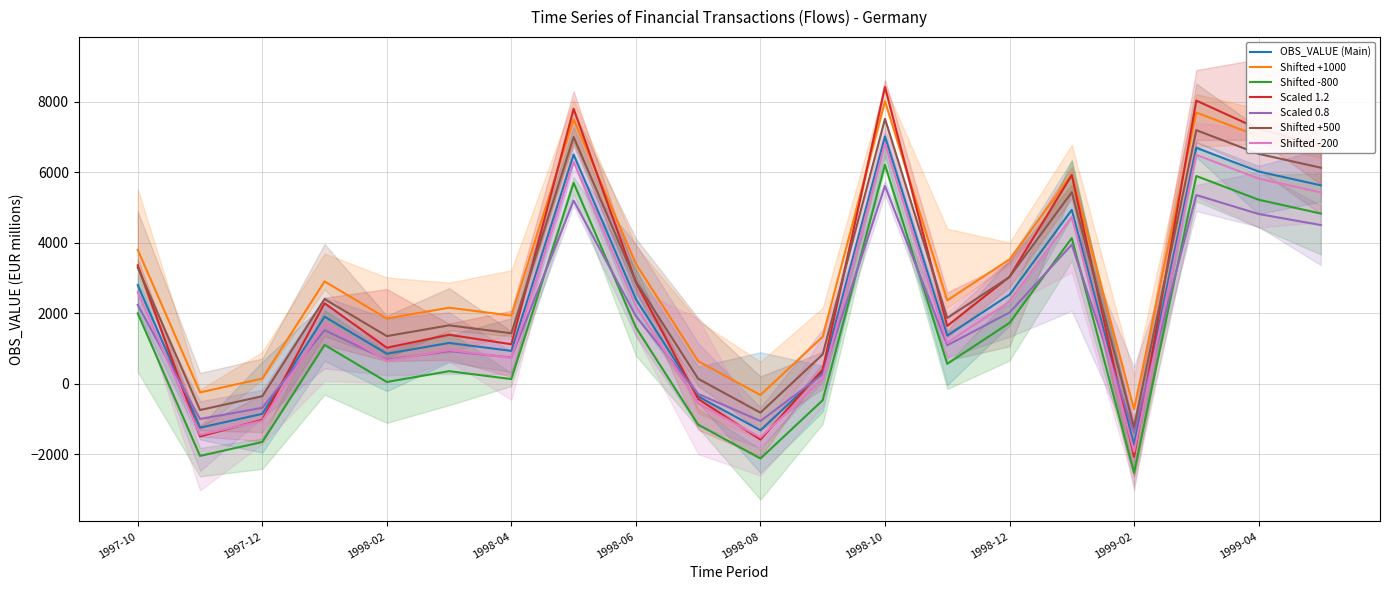

What is the change in value from 1998-05 to 1998-11?

-5131.3